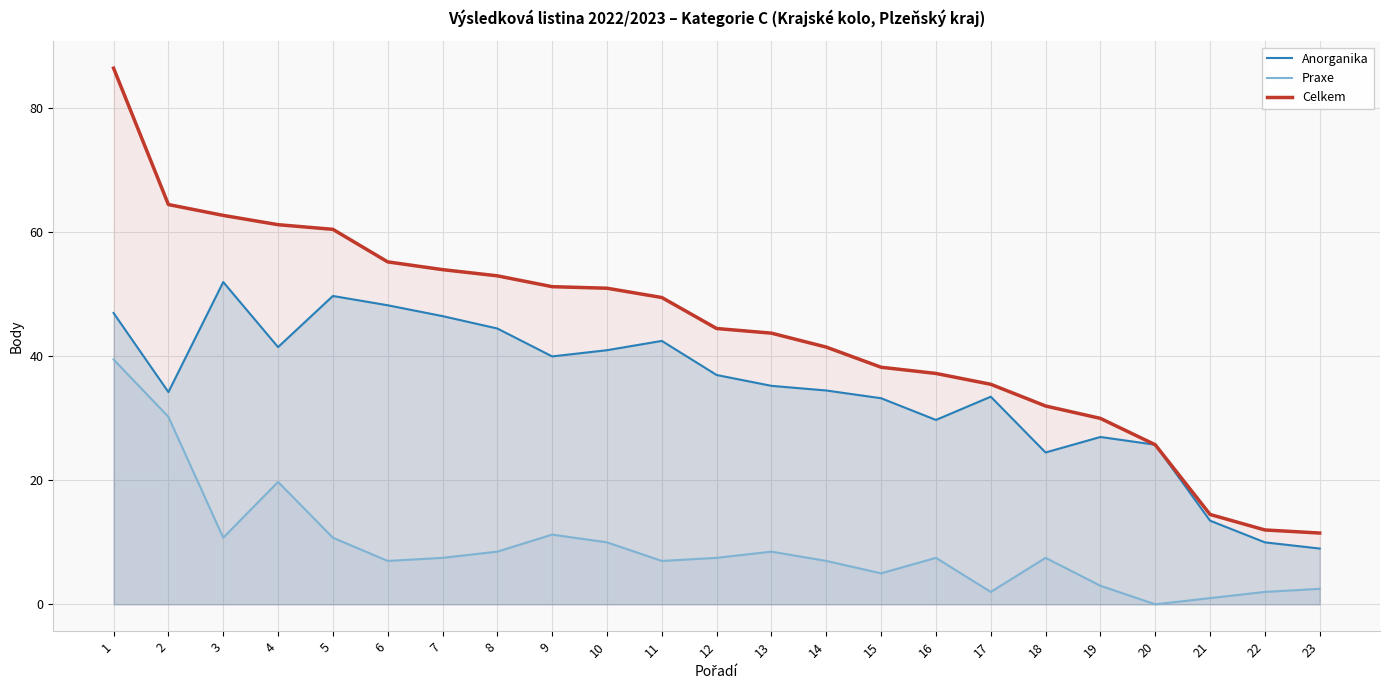

At which label does Praxe reach its peak?

1